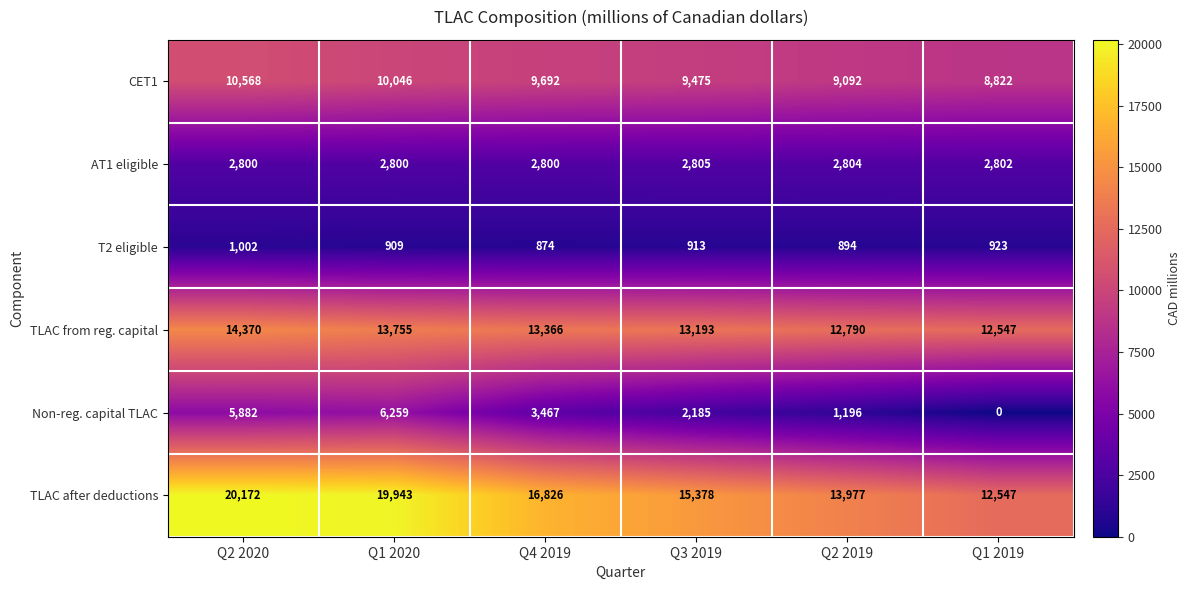

What is the difference between the highest and lowest values at Q2 2019?

13083